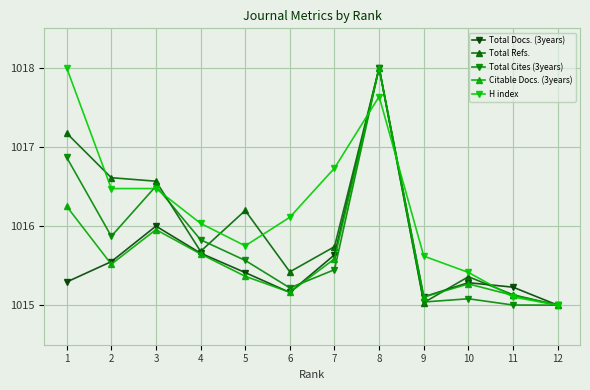

What is the sum of all Citable Docs. (3years) values?

12188.0